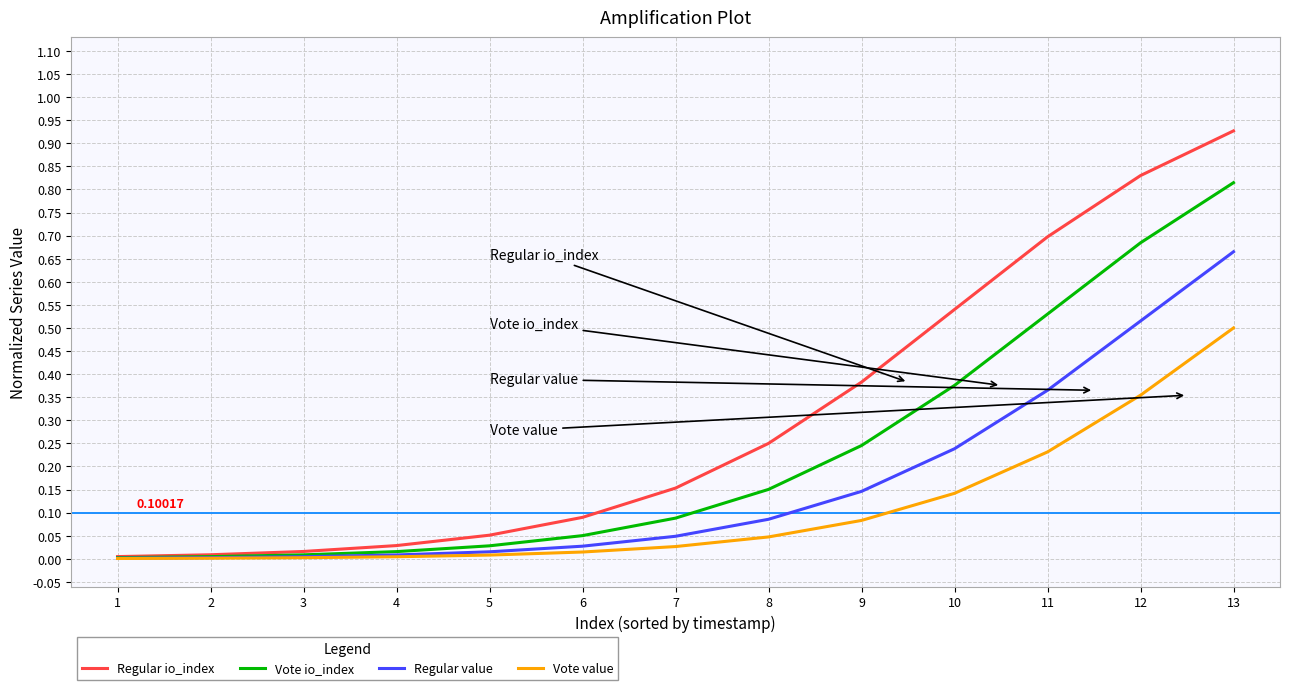

True or false: Regular io_index has more than 1 points higher than both neighbors.

False